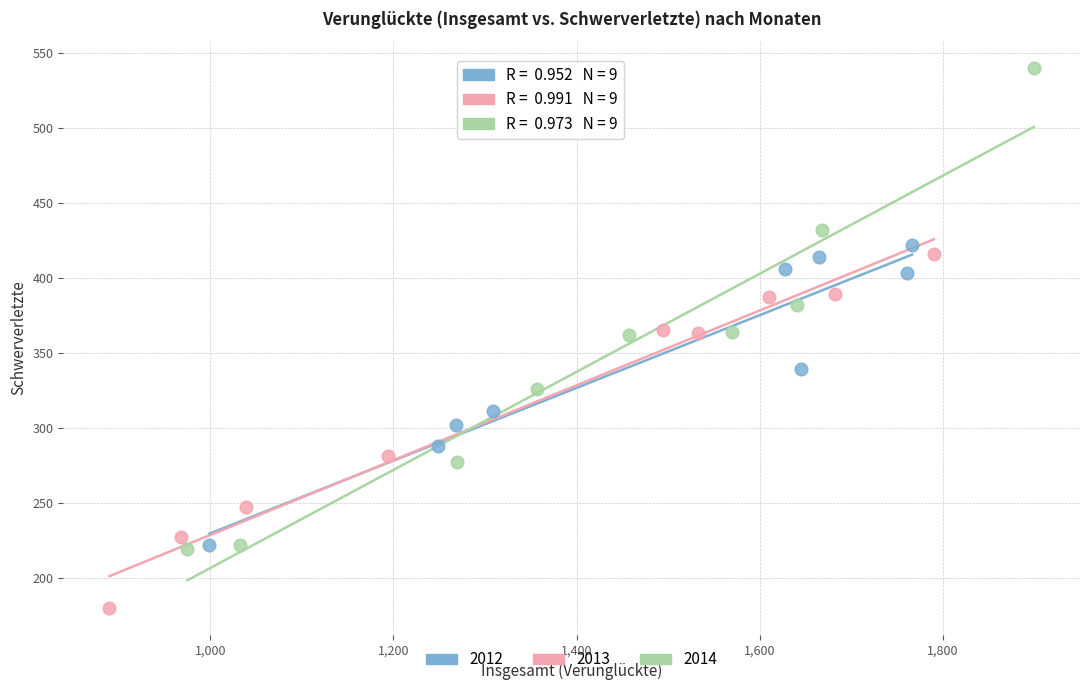

What are all the series names shown in the legend?

2012, 2013, 2014